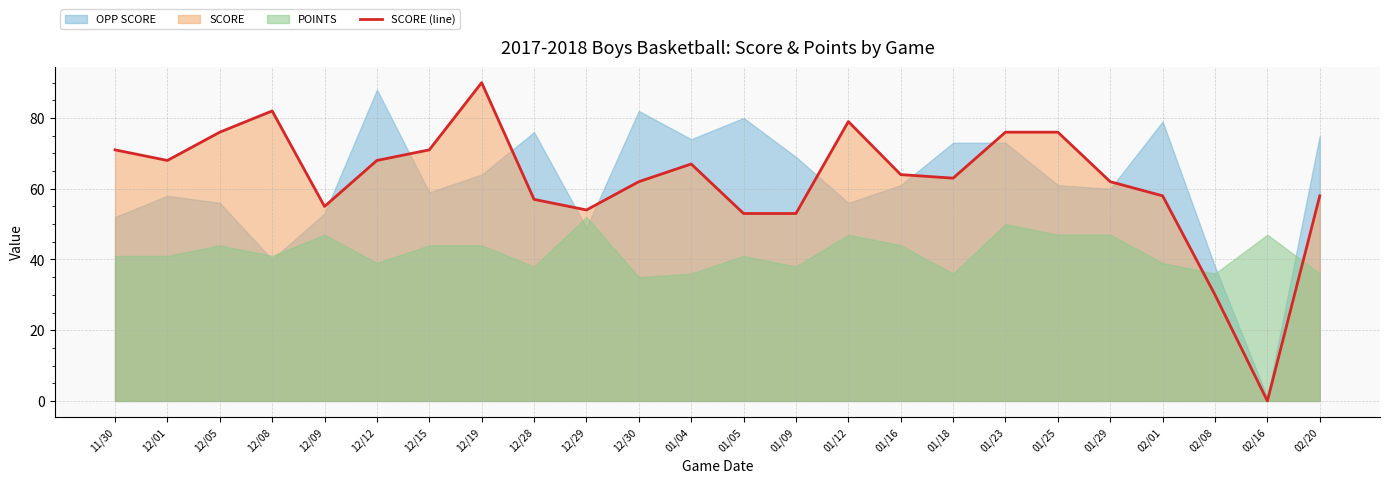

What is the difference between the maximum and second lowest values?

60